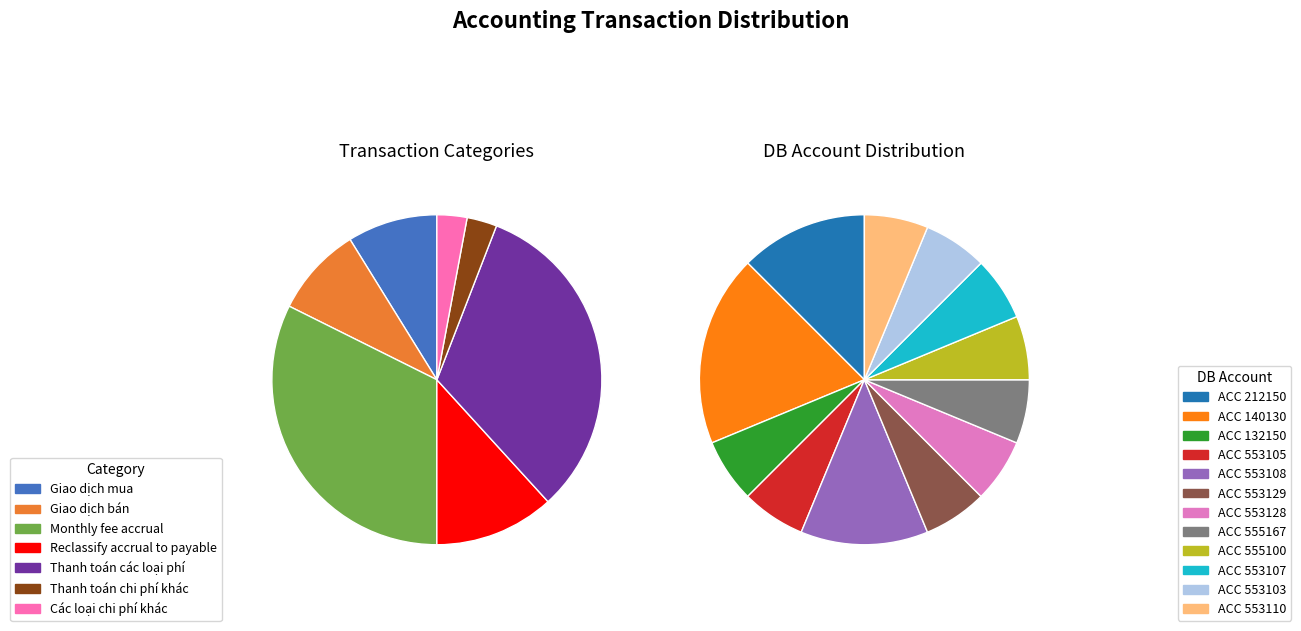

To the nearest percent, what is the combined percentage of Các loại chi phí khác and Giao dịch mua?

12%